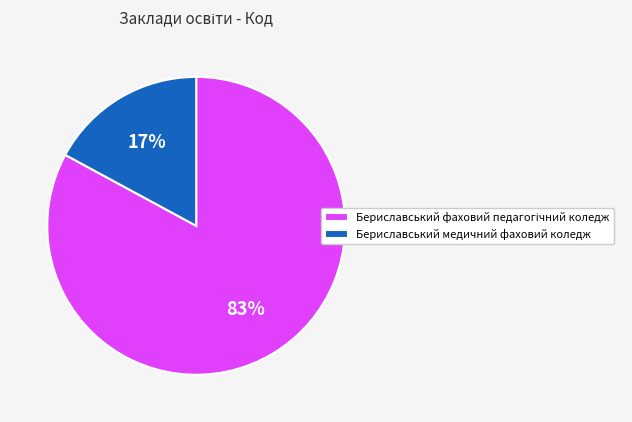

How many slices are in this pie chart?

2